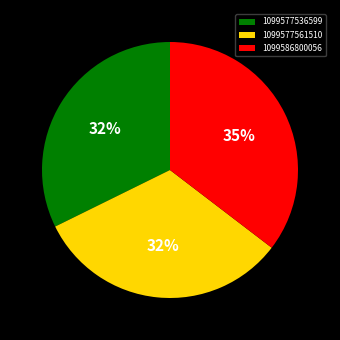

What is the largest slice in the pie chart?

1099586800056